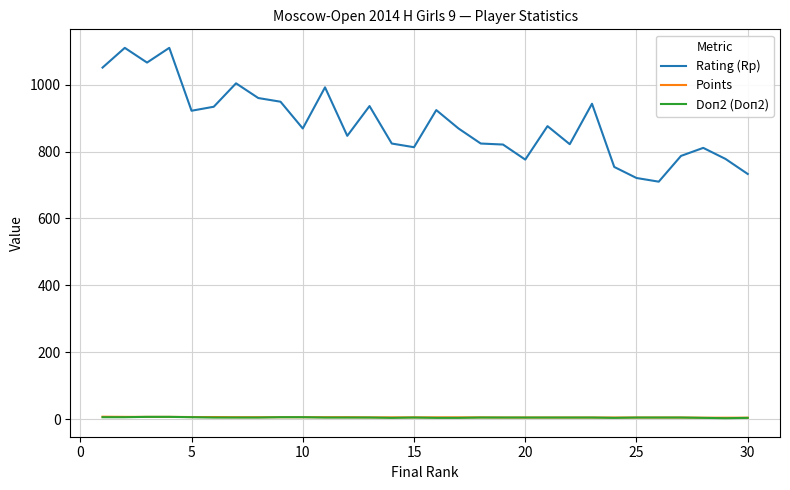

Which series has the widest spread of values?

Rating (Rp)